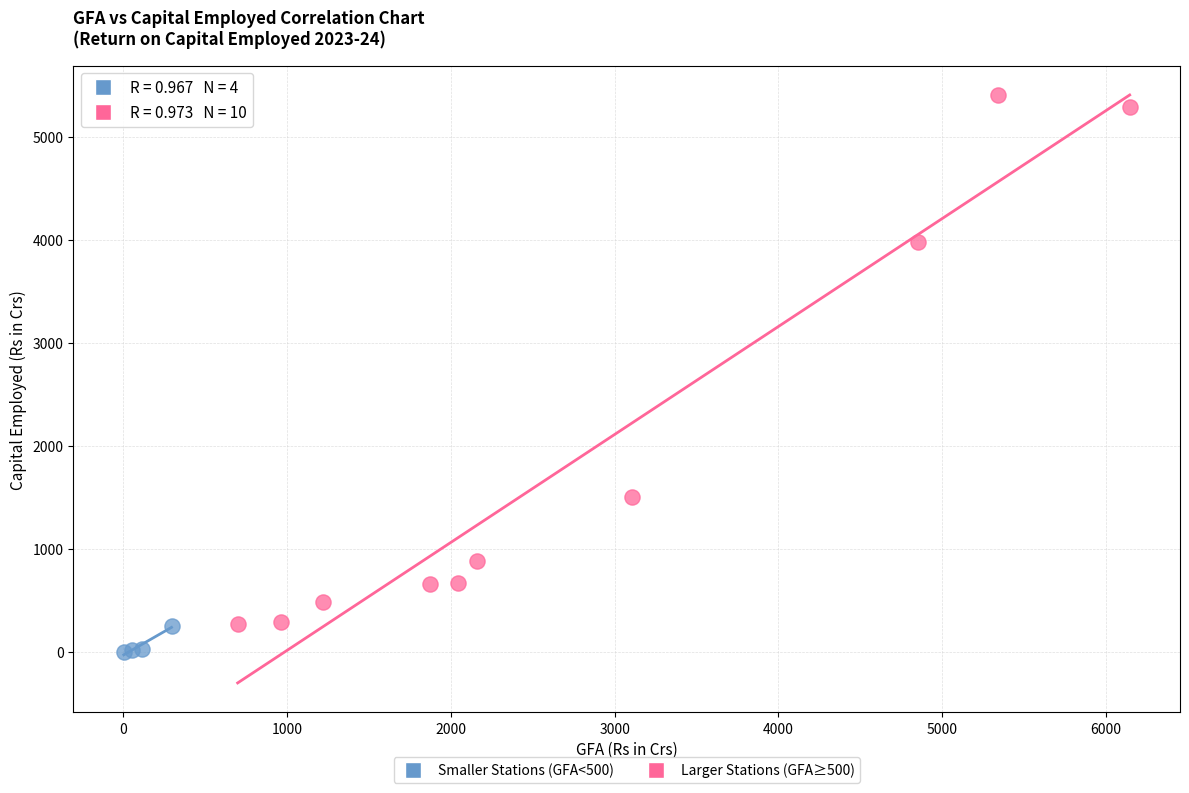

Which series has the widest spread of Y values?

Larger Stations (GFA≥500)